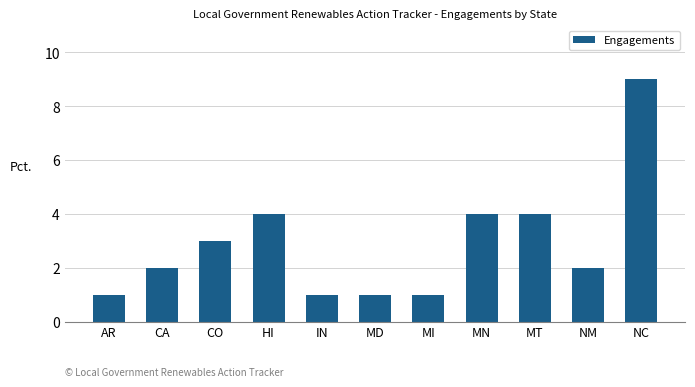

Is it true that the value at MD is 0?

False